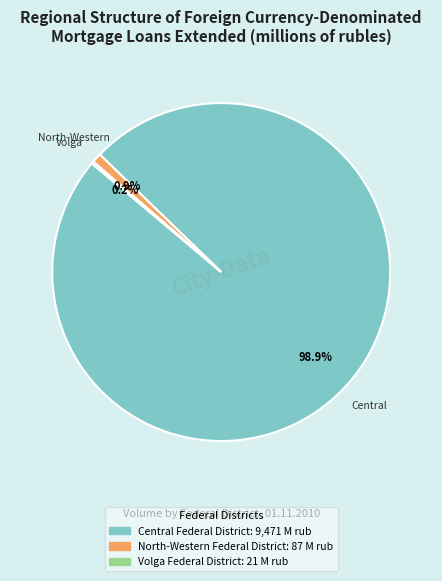

To the nearest percent, what is the difference between the largest and smallest slice percentages?

99%